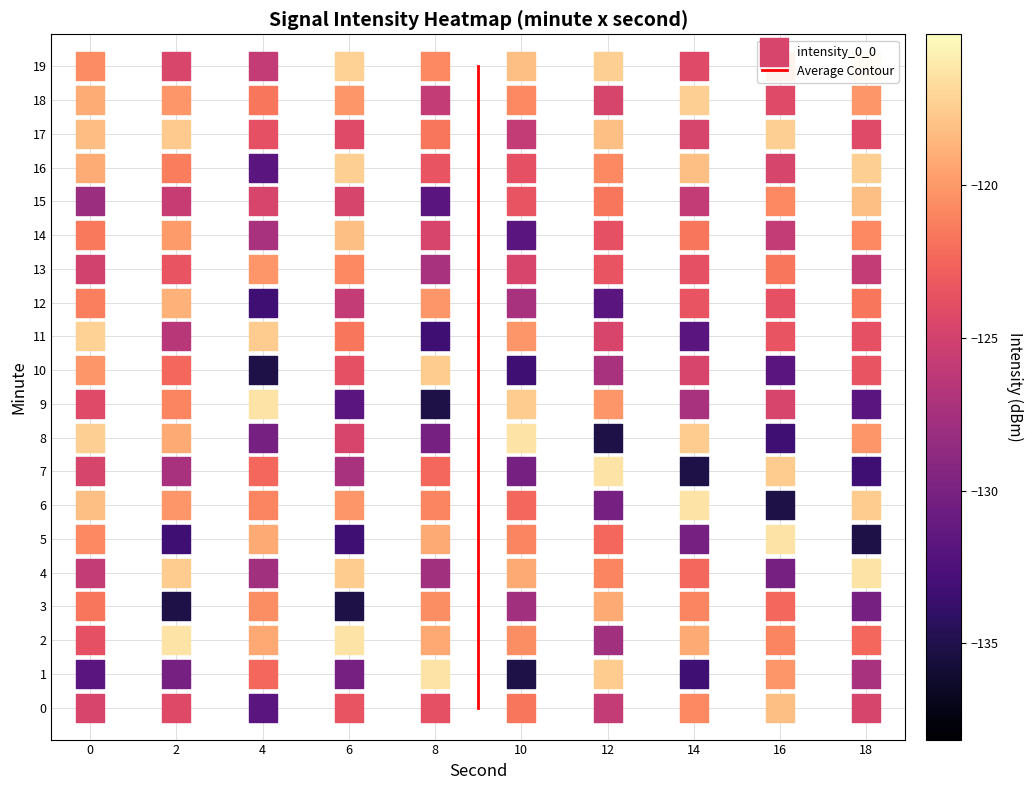

Count the number of data series in this chart.

1